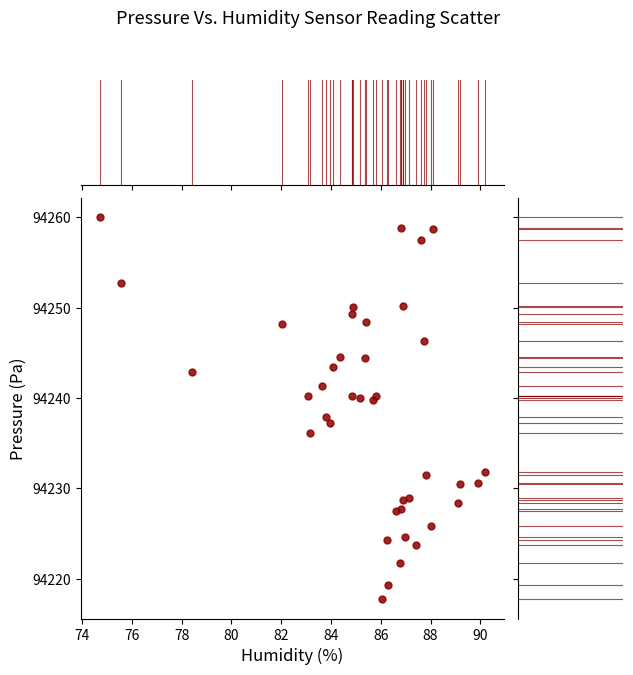

What is the range of X values (max minus min)?

15.5